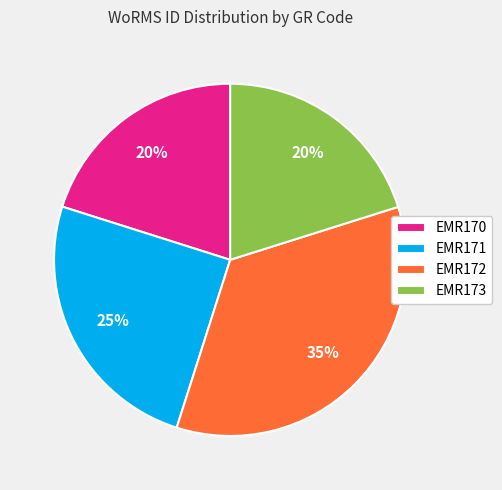

Count the number of slices in the pie.

4